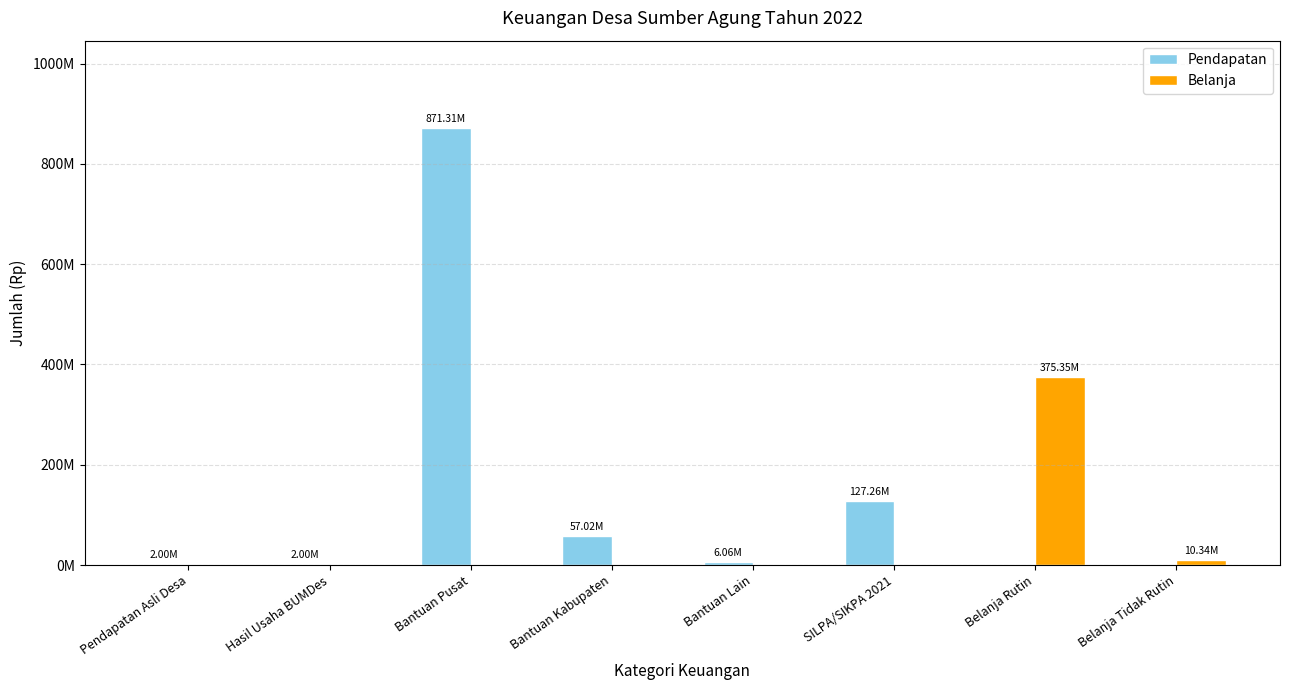

What is the greatest value displayed?

871306000